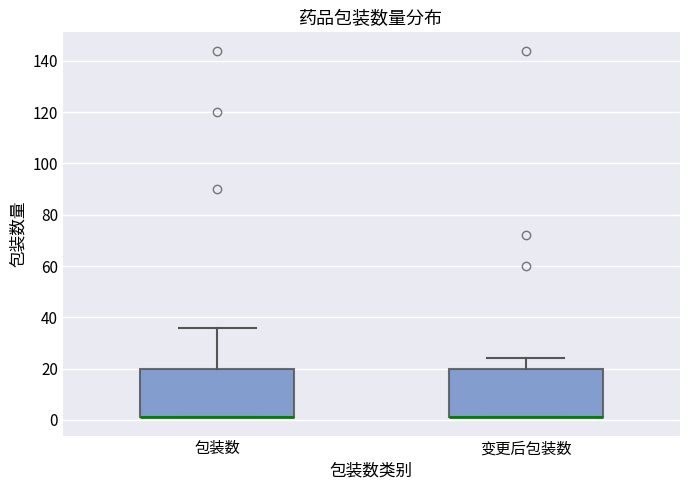

Reading left to right, read every box against the y-axis: the position of its median line, the range the box covers, and the ends of its whiskers. The values are not printed on the chart, so give them approximately, as read against the axis.

包装数: median 2 (drawn on the box's lower edge), box 2 to 20, whiskers 2 to 36
变更后包装数: median 2 (drawn on the box's lower edge), box 2 to 20, whiskers 2 to 24